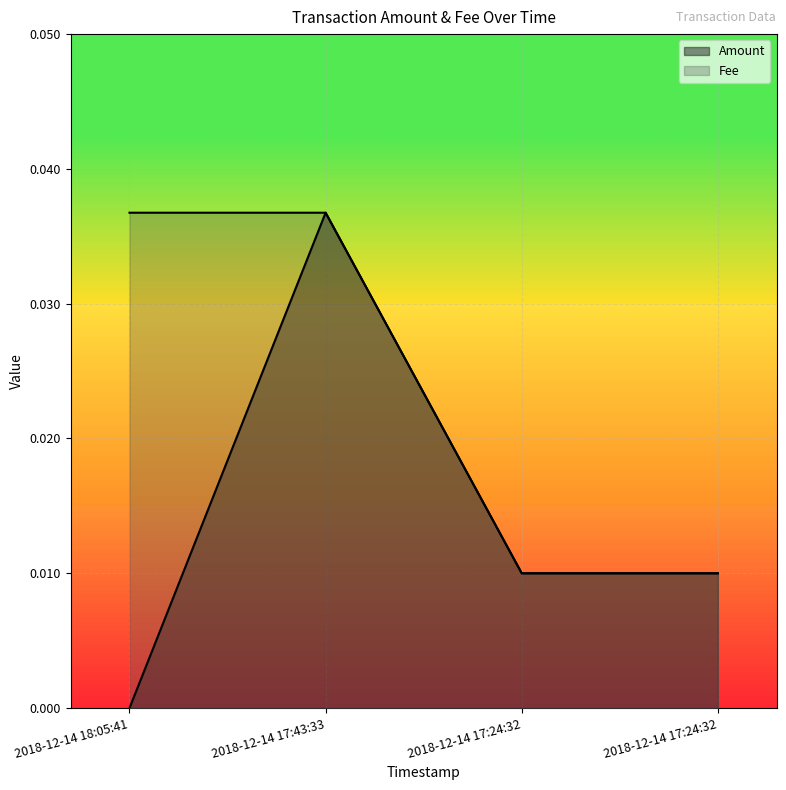

How many lines are shown in the chart?

2